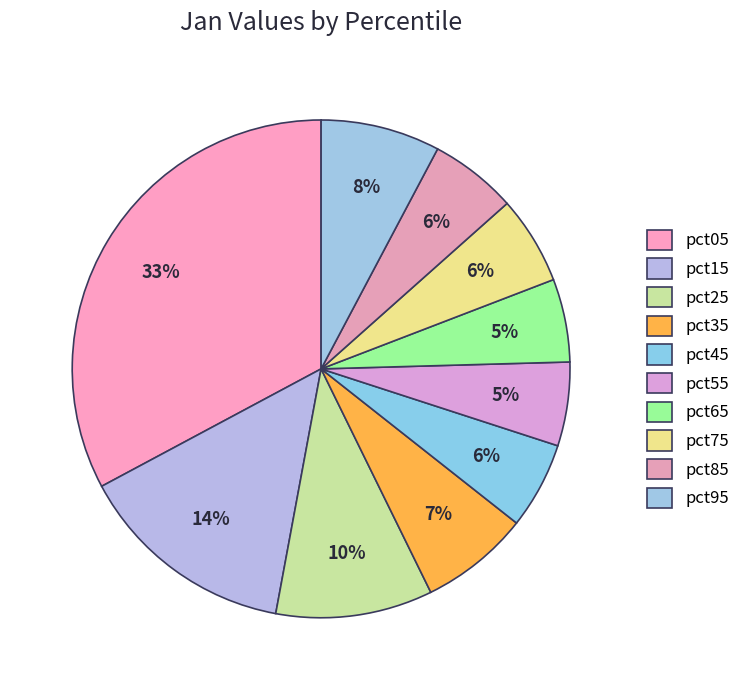

Is there any slice that represents more than half of the pie?

No